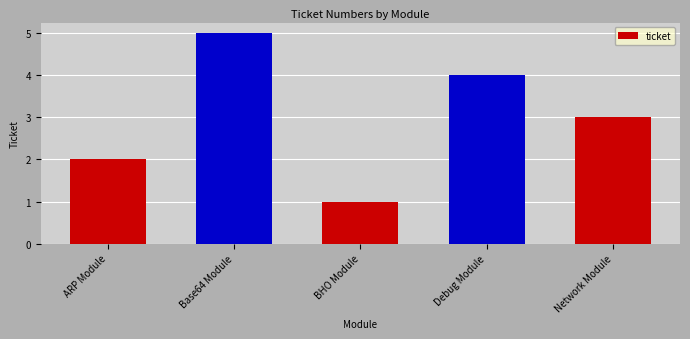

Are the bars horizontal?

No